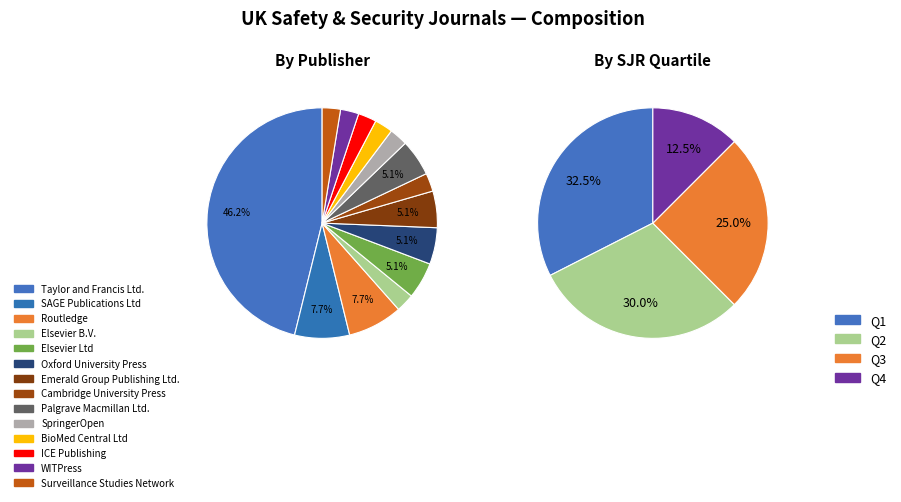

What portion of the pie excludes journal?

7.9%